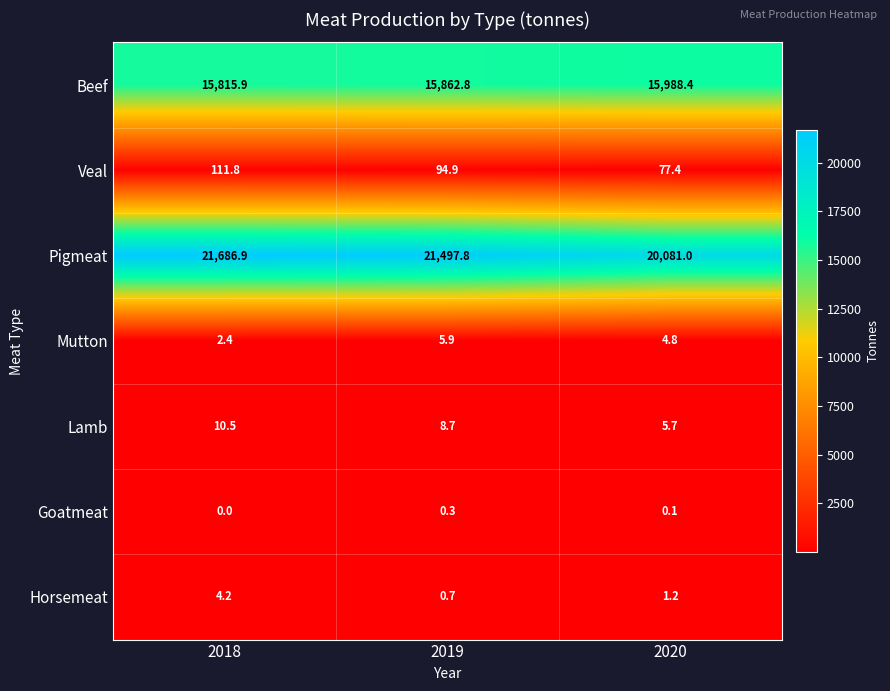

List the series in order of their peak value, highest first.

Pigmeat, Beef, Veal, Lamb, Mutton, Horsemeat, Goatmeat